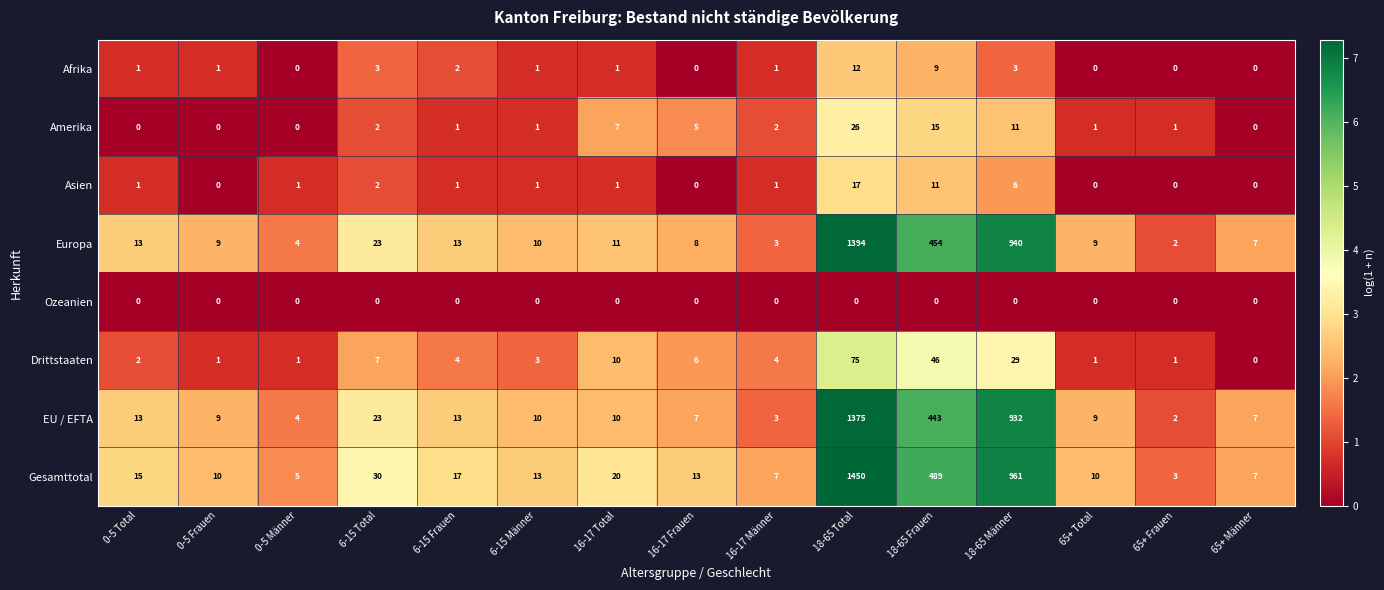

At how many categories does at least one series exceed 1?

15